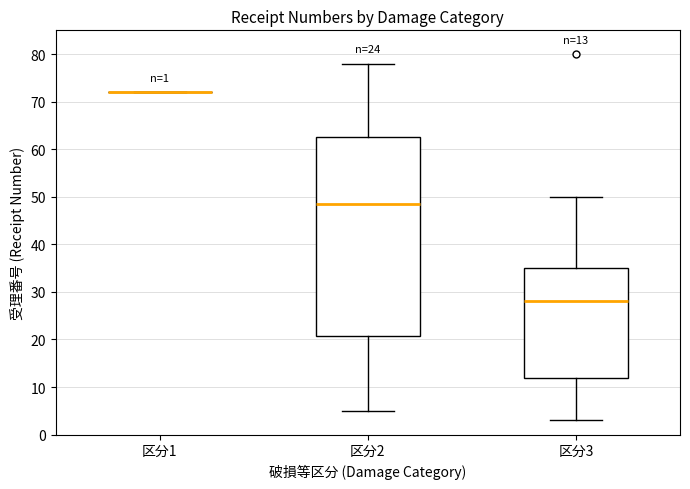

Comparing the boxes themselves (not the whiskers), which one is the tallest?

区分2